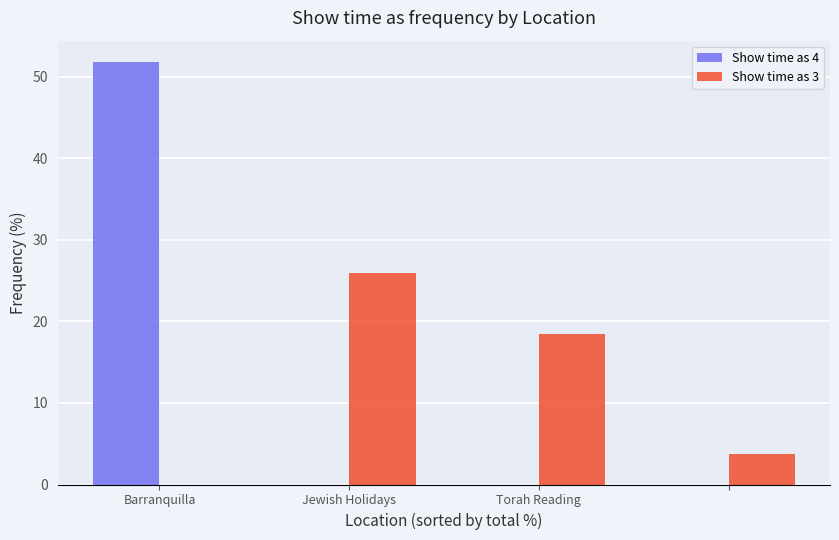

What is the sum of all Show time as 4 values?

51.9